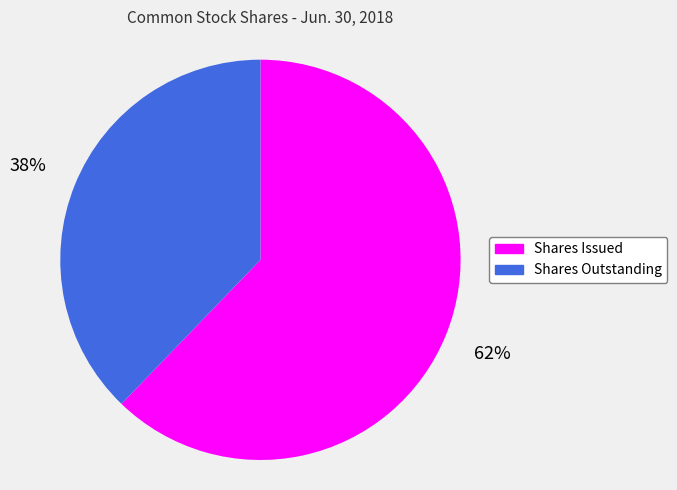

Count the number of slices in the pie.

2